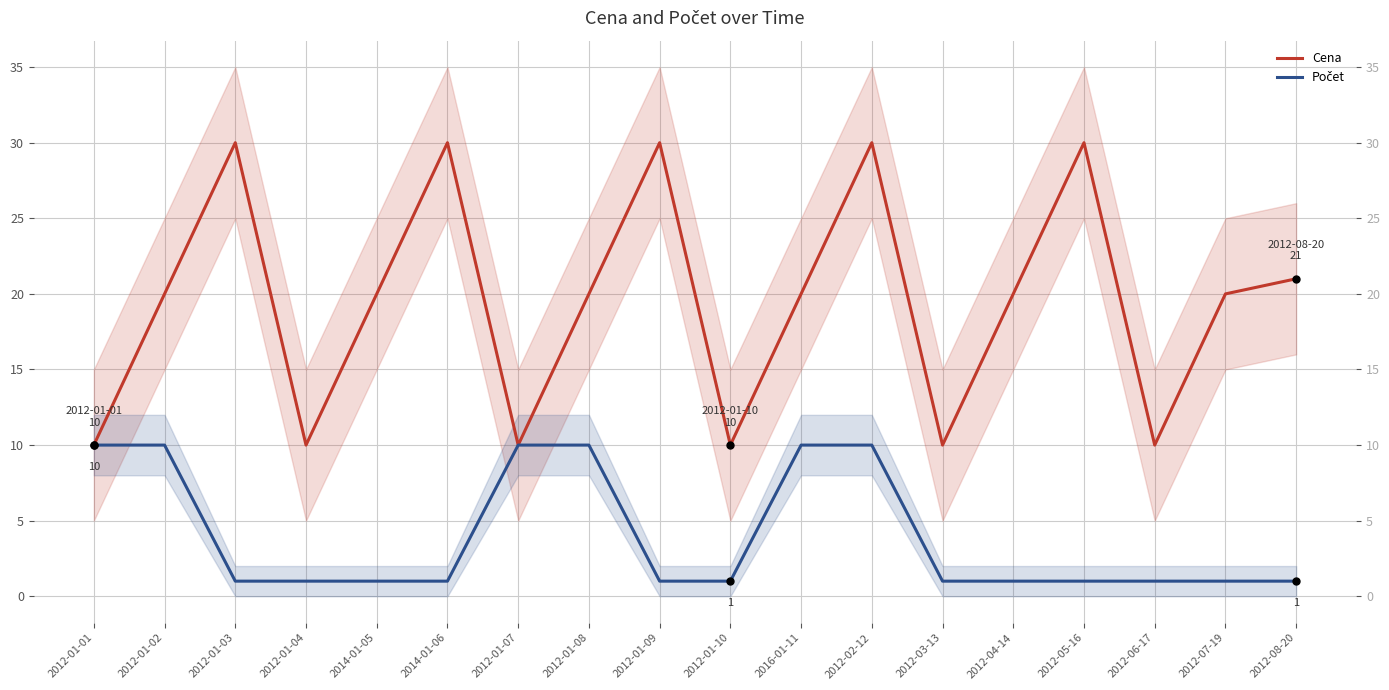

Reading left to right, what are all the values shown in this chart?

Cena: 2012-01-01=10	2012-01-02=20	2012-01-03=30	2012-01-04=10	2014-01-05=20	2014-01-06=30	2012-01-07=10	2012-01-08=20	2012-01-09=30	2012-01-10=10	2016-01-11=20	2012-02-12=30	2012-03-13=10	2012-04-14=20	2012-05-16=30	2012-06-17=10	2012-07-19=20	2012-08-20=21
Počet: 2012-01-01=10	2012-01-02=10	2012-01-03=1	2012-01-04=1	2014-01-05=1	2014-01-06=1	2012-01-07=10	2012-01-08=10	2012-01-09=1	2012-01-10=1	2016-01-11=10	2012-02-12=10	2012-03-13=1	2012-04-14=1	2012-05-16=1	2012-06-17=1	2012-07-19=1	2012-08-20=1